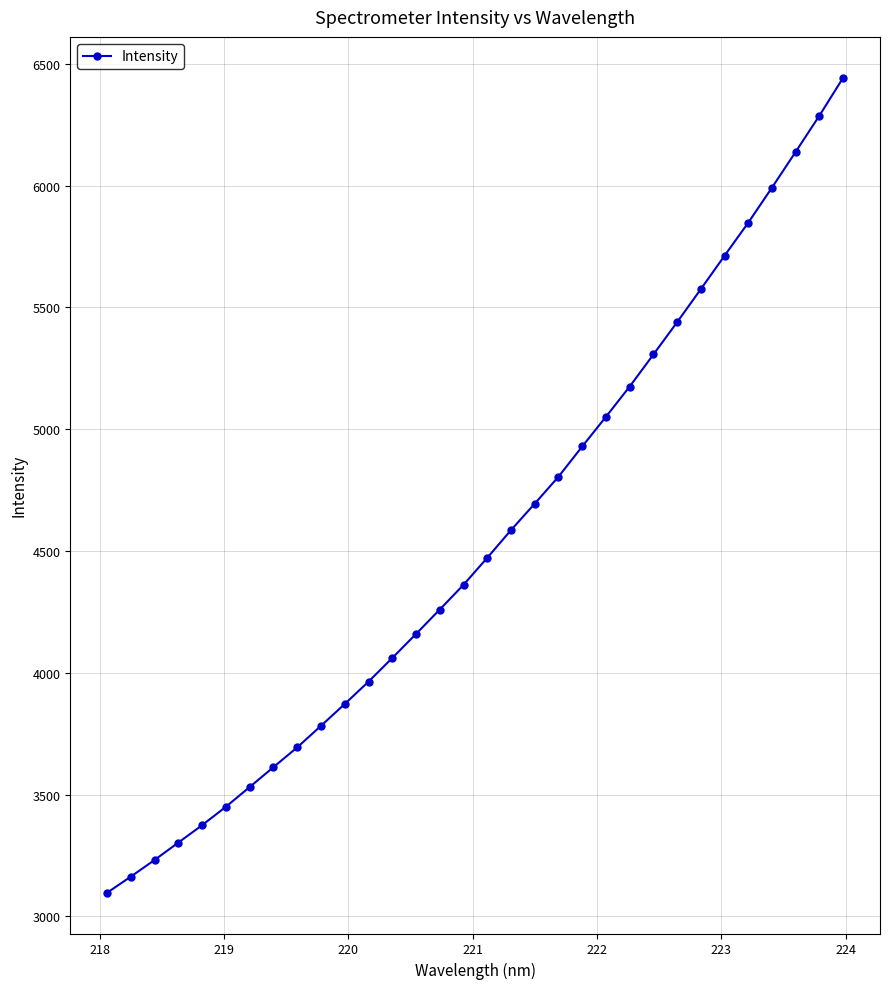

True or false: the data has more than 2 interior local peaks.

False